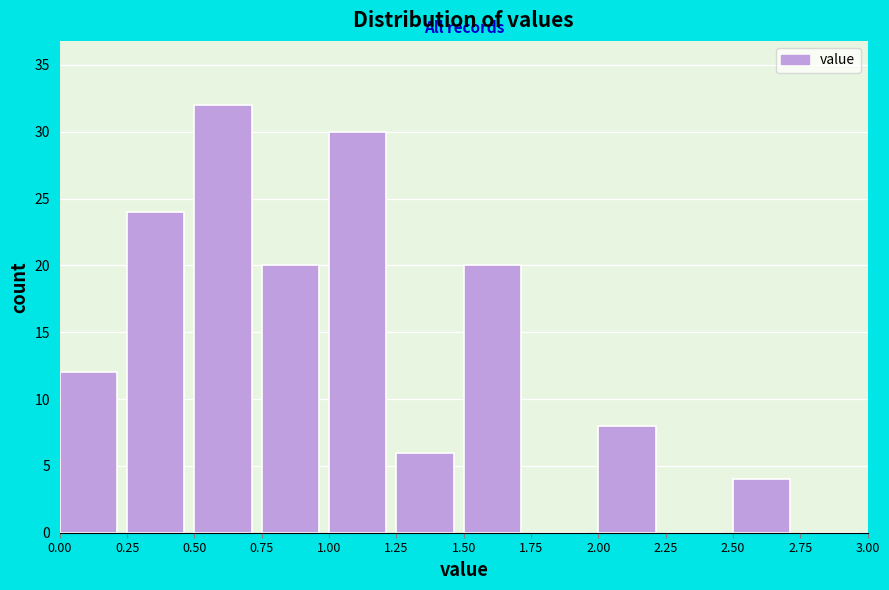

How tall is the bar that spans 2.00 to 2.25 on the x-axis? The values are not printed on the chart, so give them approximately, as read against the axis.

8